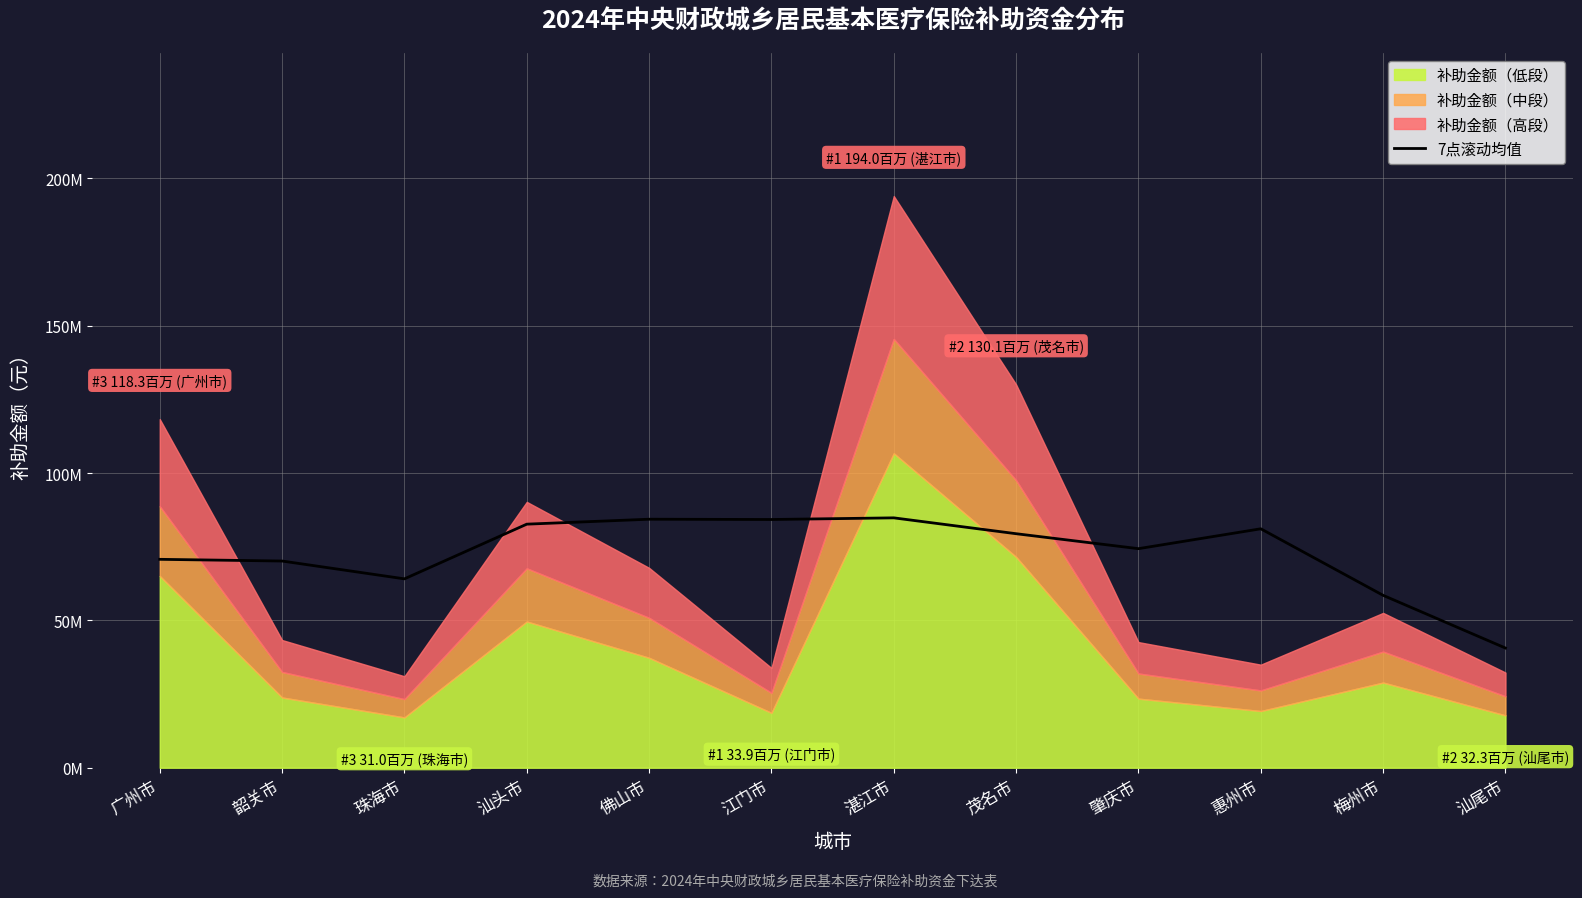

What is the difference between the second highest and second lowest values?

25835714.3